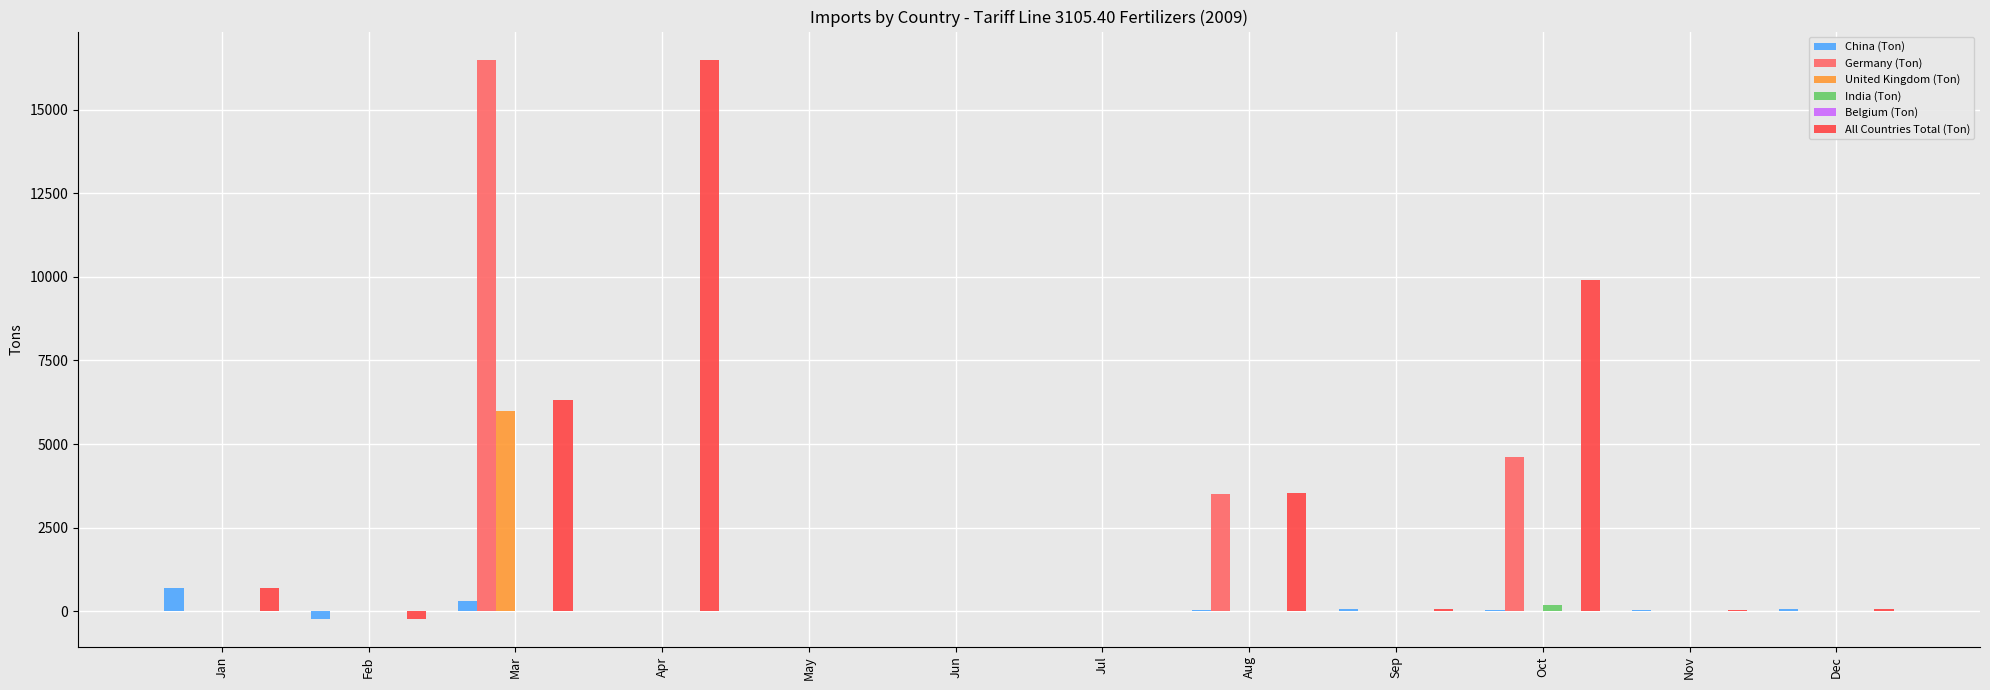

How many groups of bars are there?

12